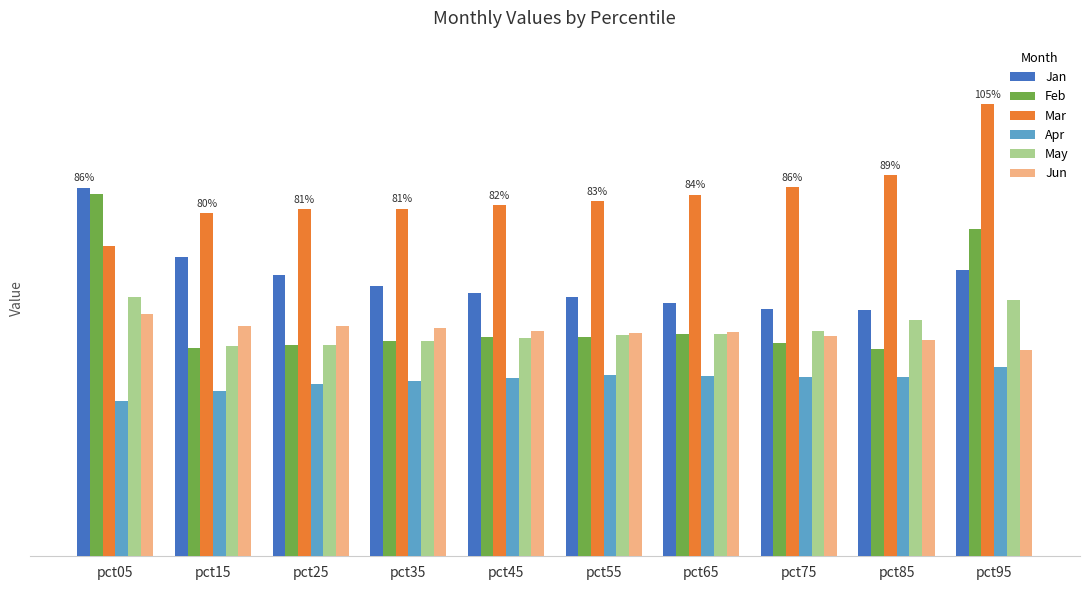

What are all the series names shown in the legend?

Jan, Feb, Mar, Apr, May, Jun